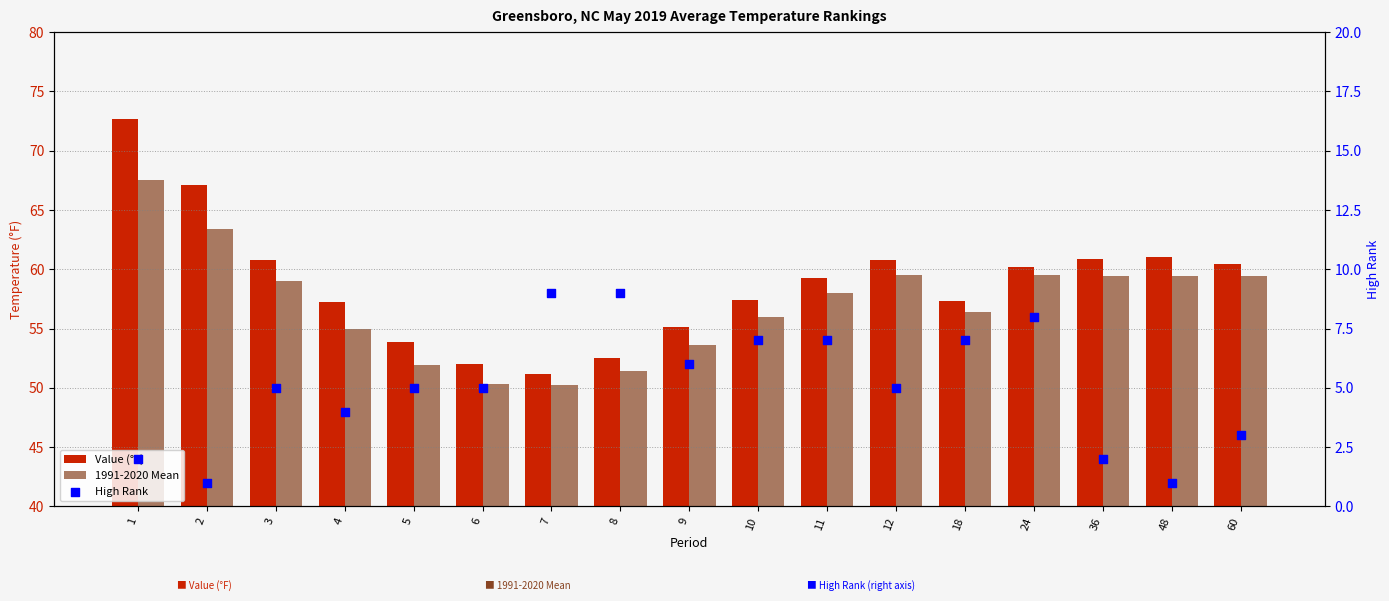

Which series has the widest spread of Y values?

Value (°F)